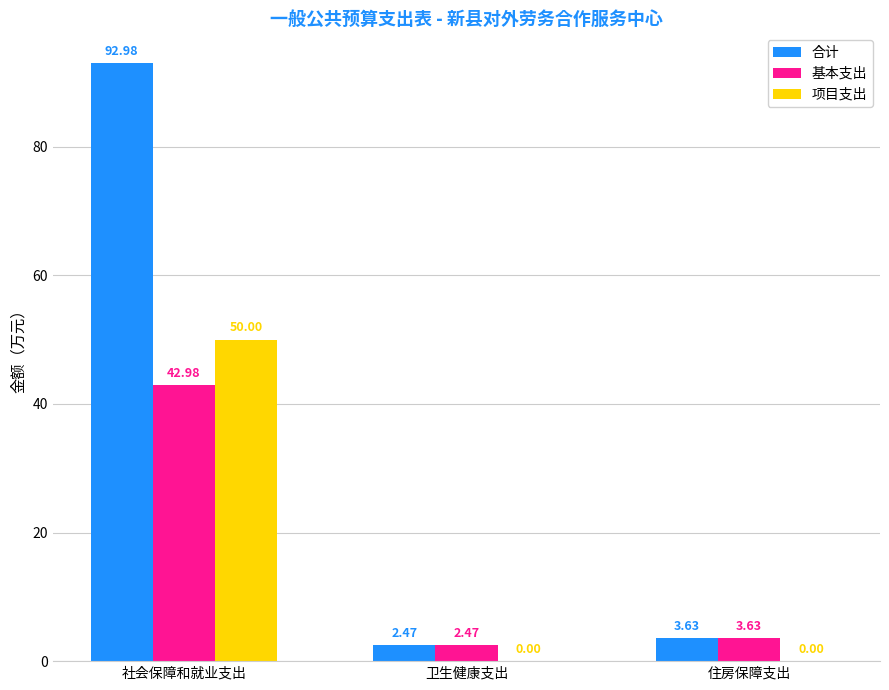

What is the sum of the 合计 values at 卫生健康支出 and 住房保障支出?

6.1